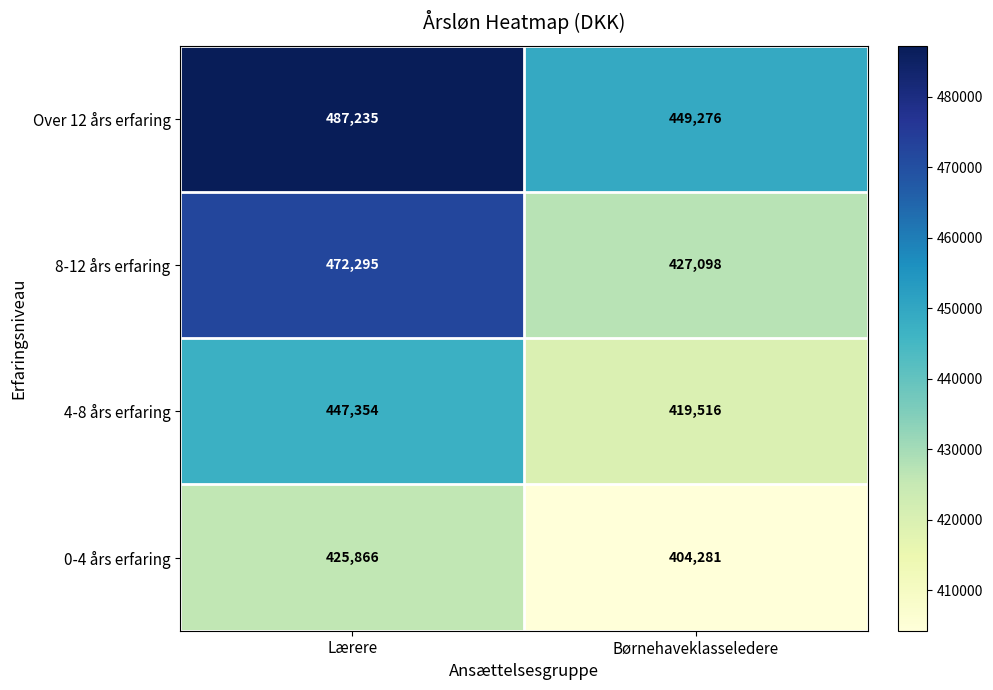

Where is 0-4 års erfaring nearest to the value 415073?

Børnehaveklasseledere